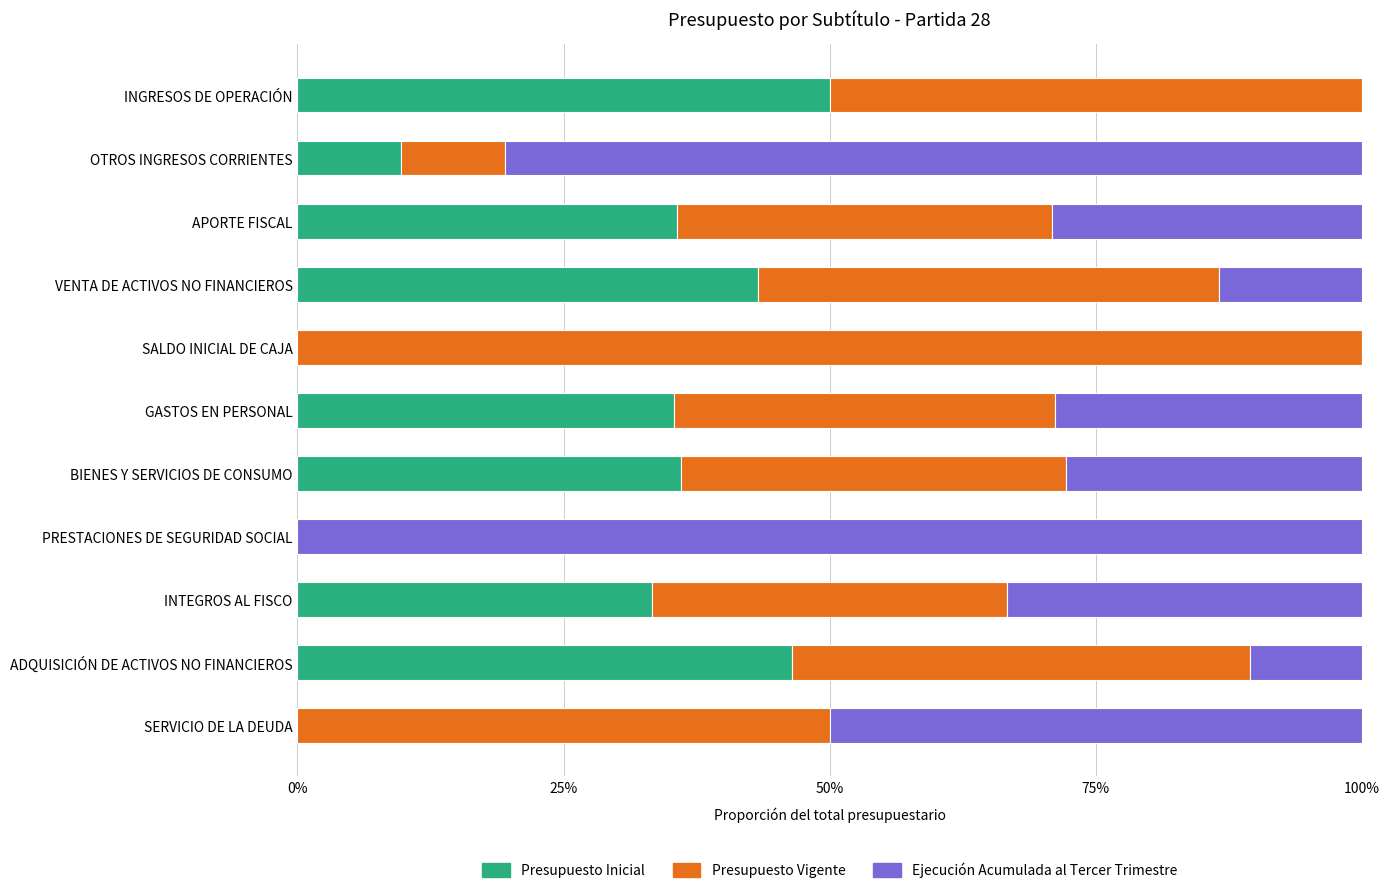

What is the total value across all series at ADQUISICIÓN DE ACTIVOS NO FINANCIEROS?

100.0